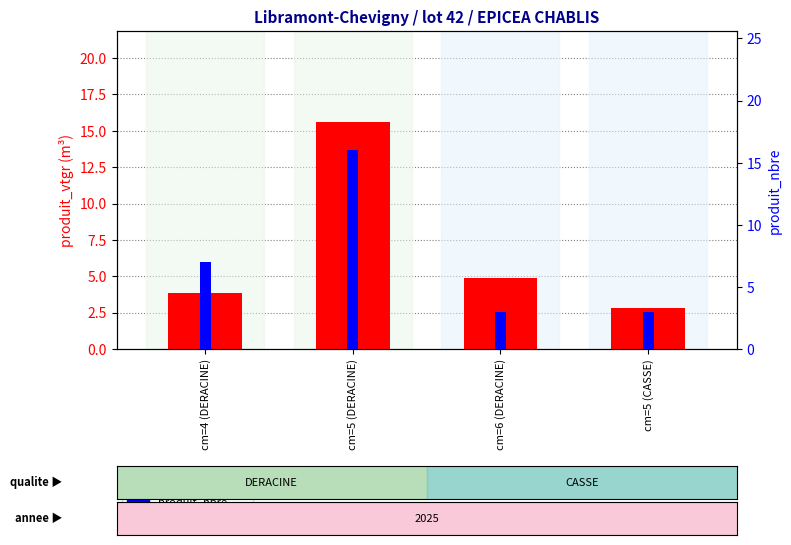

What is the difference between the maximum and minimum values in the produit_vtgr series?

12.8